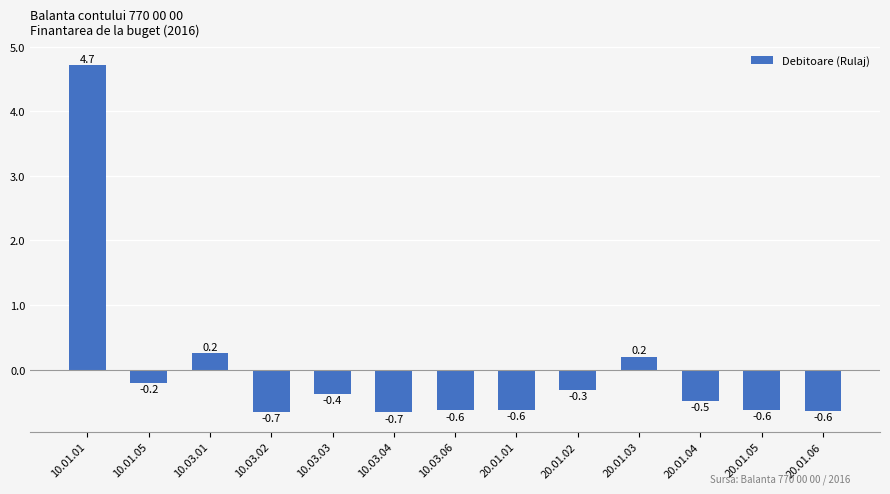

How many values are below zero?

10